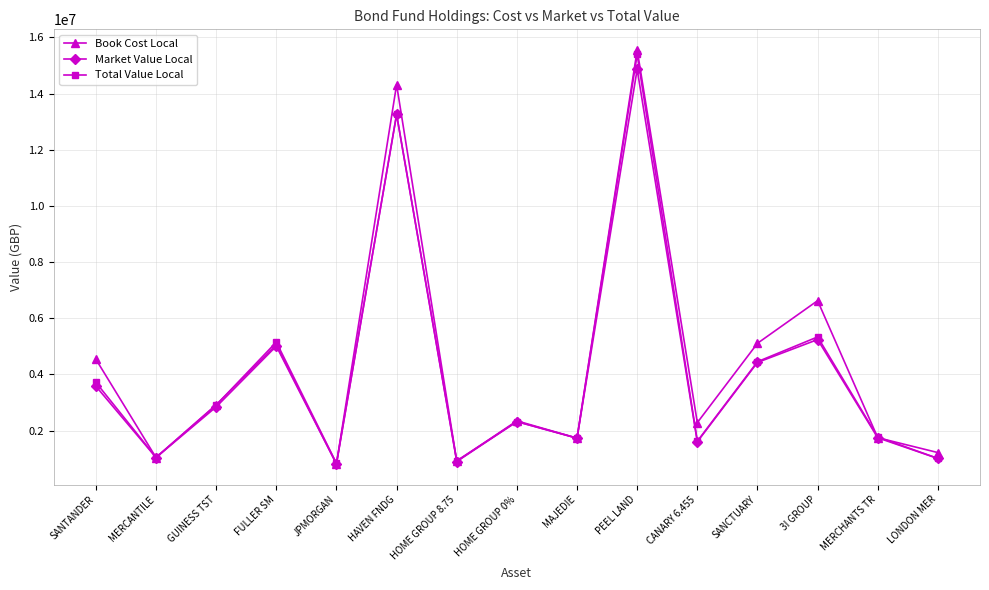

What is the sum of the Market Value Local values at LONDON MER and JPMORGAN?

1816276.4